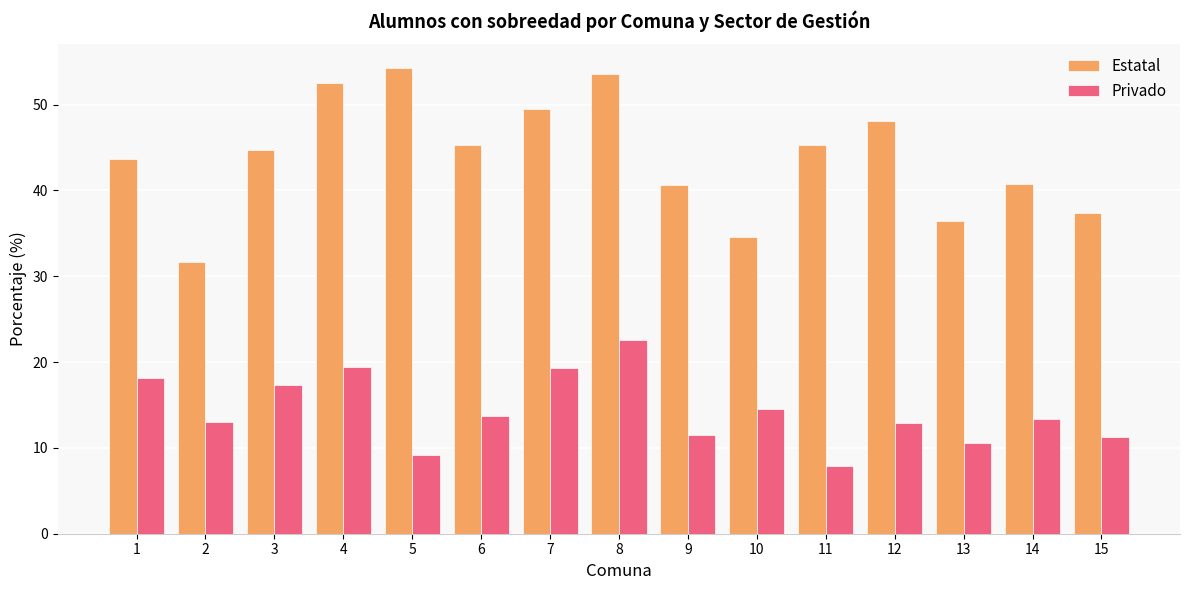

Which series changed the most between 3 and 10?

Estatal